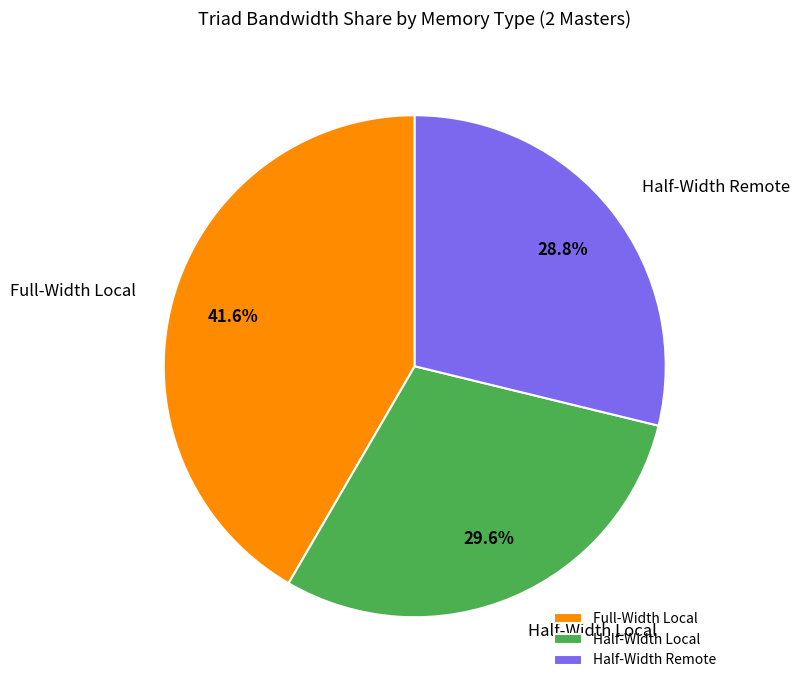

Combined, do Half-Width Local and Full-Width Local account for over 50%?

Yes